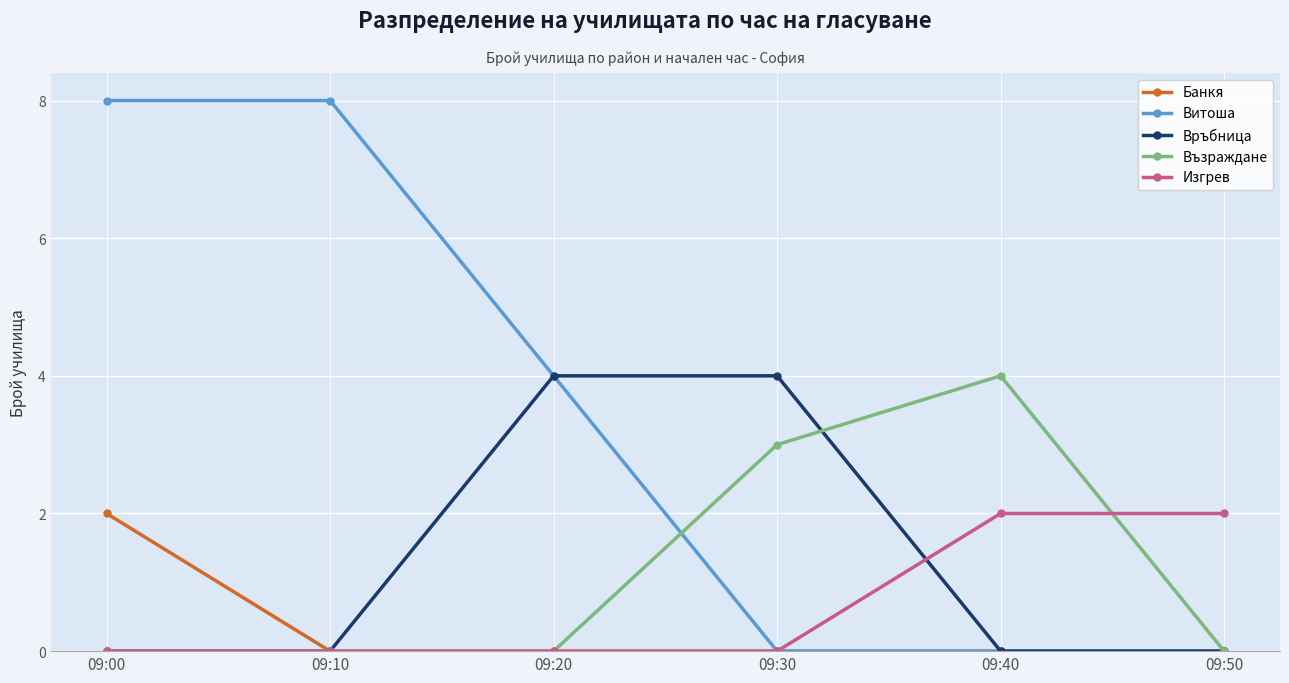

Reading left to right, transcribe all the data shown in this chart.

Банкя: 2	0	0	0	0	0
Витоша: 8	8	4	0	0	0
Връбница: 0	0	4	4	0	0
Възраждане: 0	0	0	3	4	0
Изгрев: 0	0	0	0	2	2